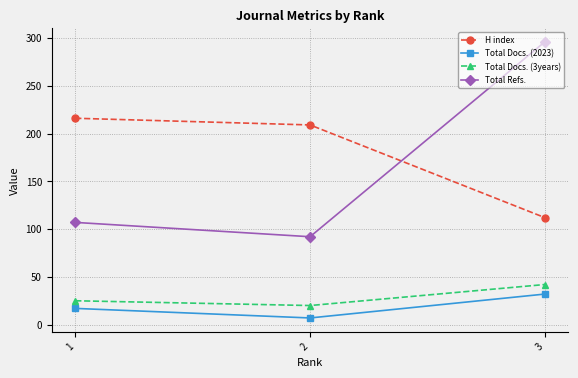

At 2, list the series in order from smallest to largest.

Total Docs. (2023), Total Docs. (3years), Total Refs., H index